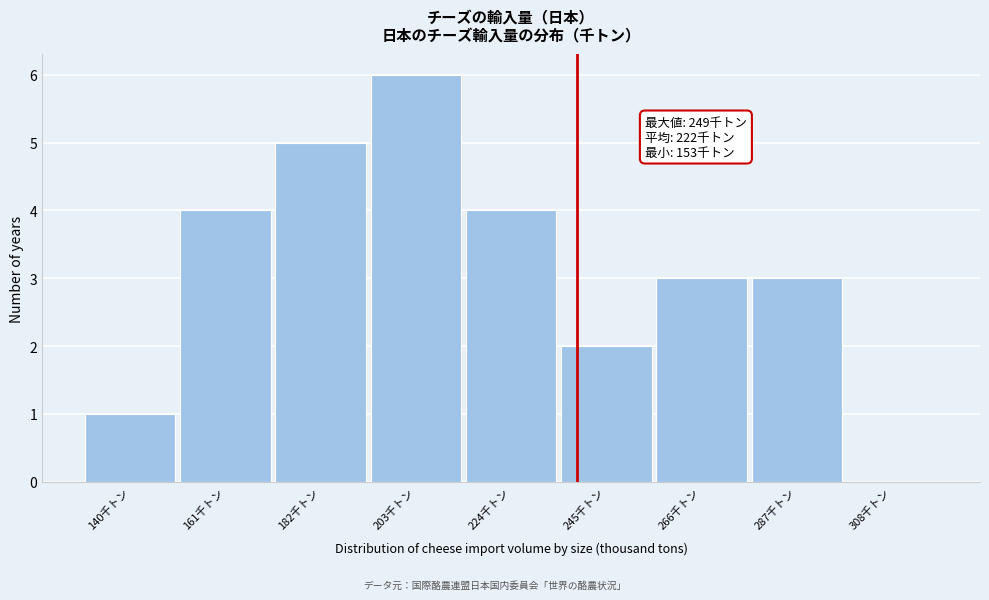

Reading left to right, what are all the values shown in this chart?

140千トン=1	161千トン=4	182千トン=5	203千トン=6	224千トン=4	245千トン=2	266千トン=3	287千トン=3	308千トン=0